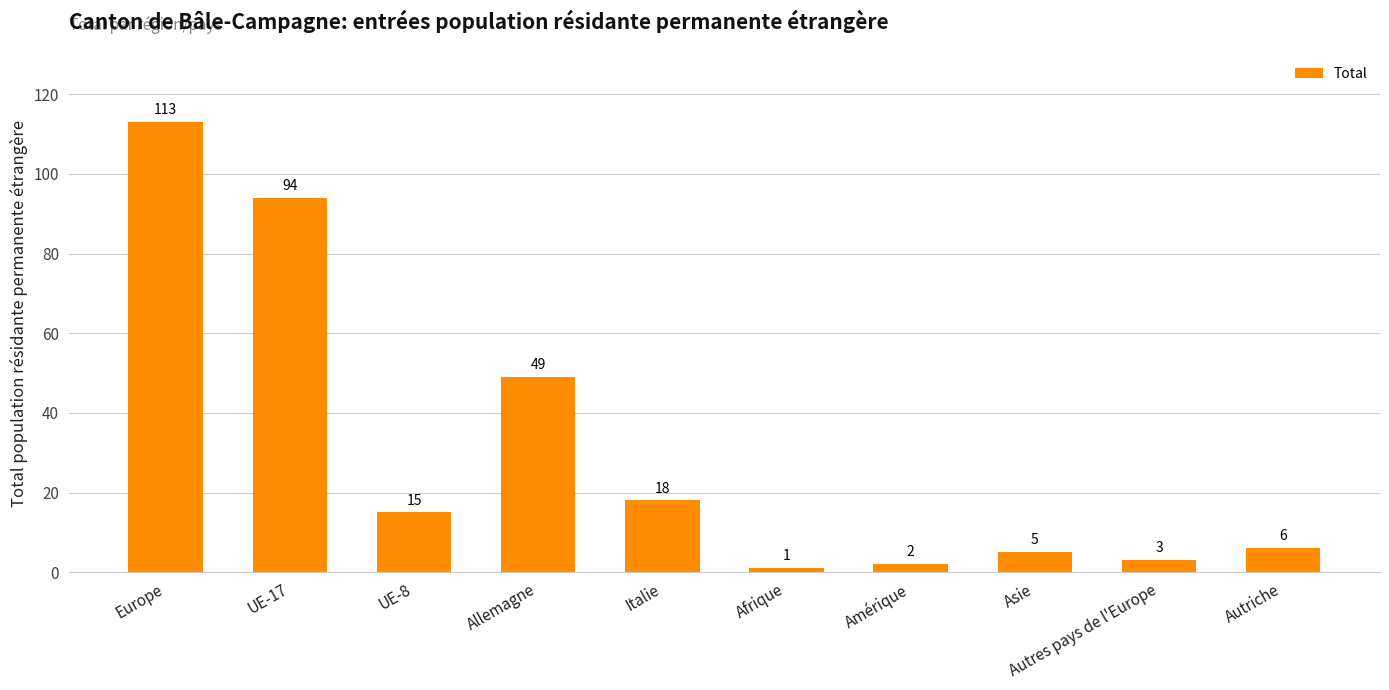

What is the change in value from Afrique to Asie?

+4